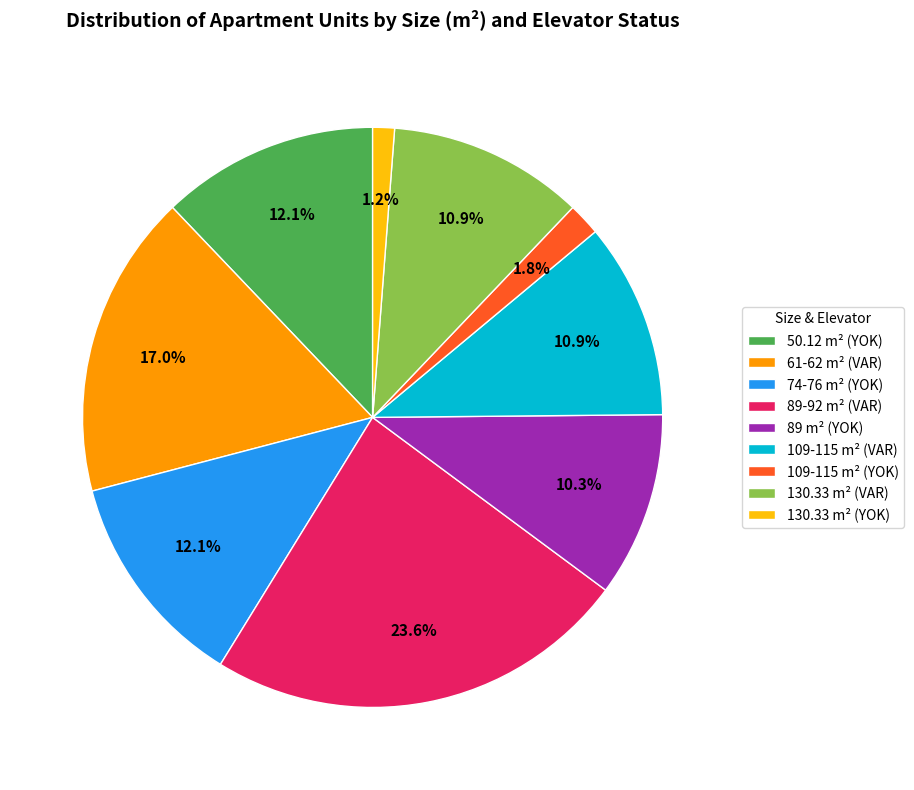

Is the sum of 61-62 m² (VAR) and 89 m² (YOK) greater than half?

No